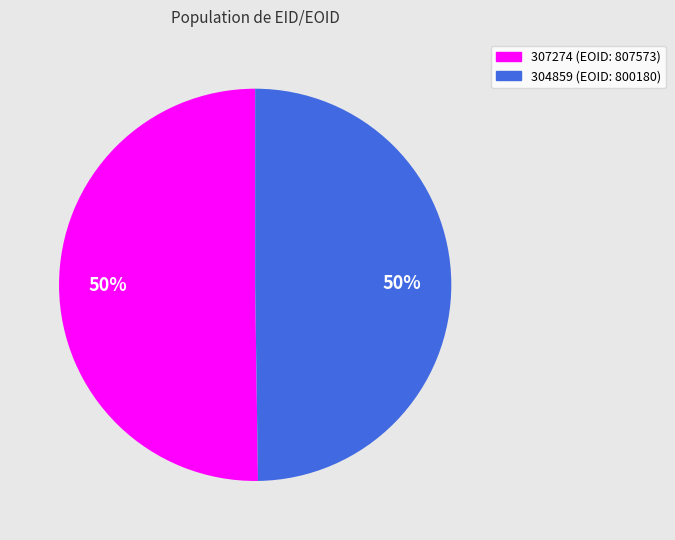

Do 307274 and 304859 together represent more than half of the pie?

Yes